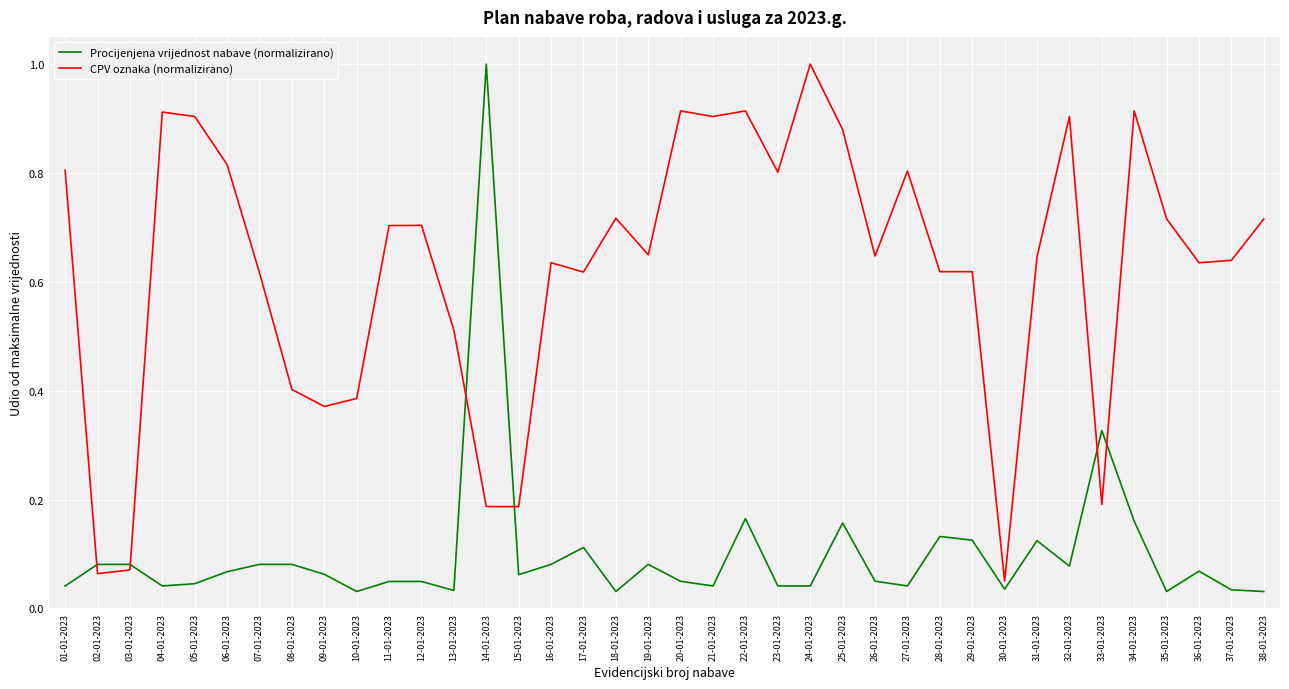

Does the chart display data point markers on the line(s)?

No